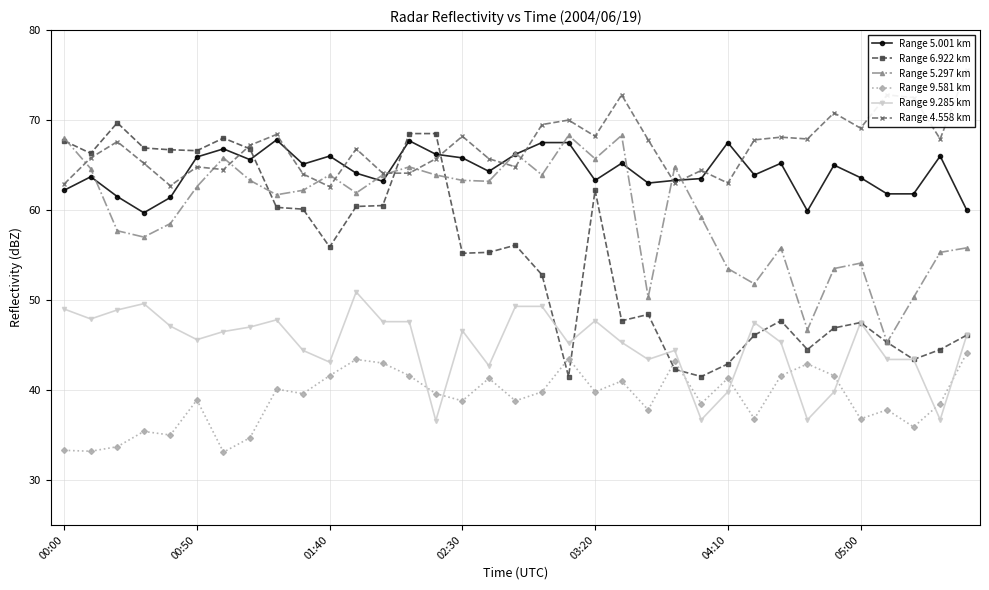

What is the difference between the maximum and minimum values in the Range 6.922 km series?

28.2